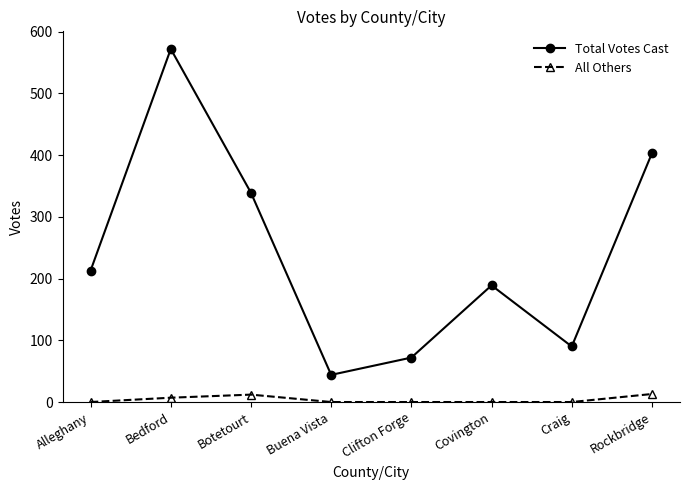

What is the average value of the All Others series?

4